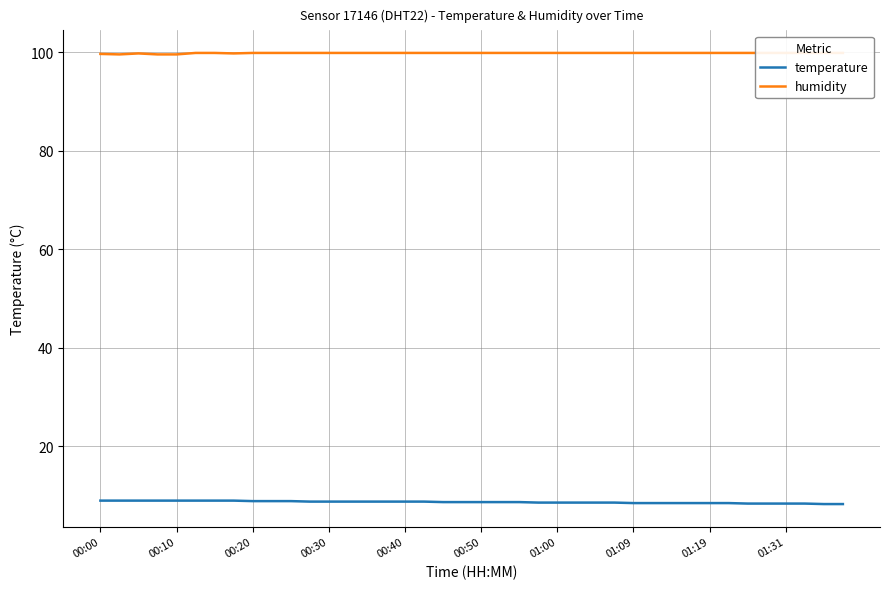

The value of temperature at 00:30 is 8.8. True or false?

True